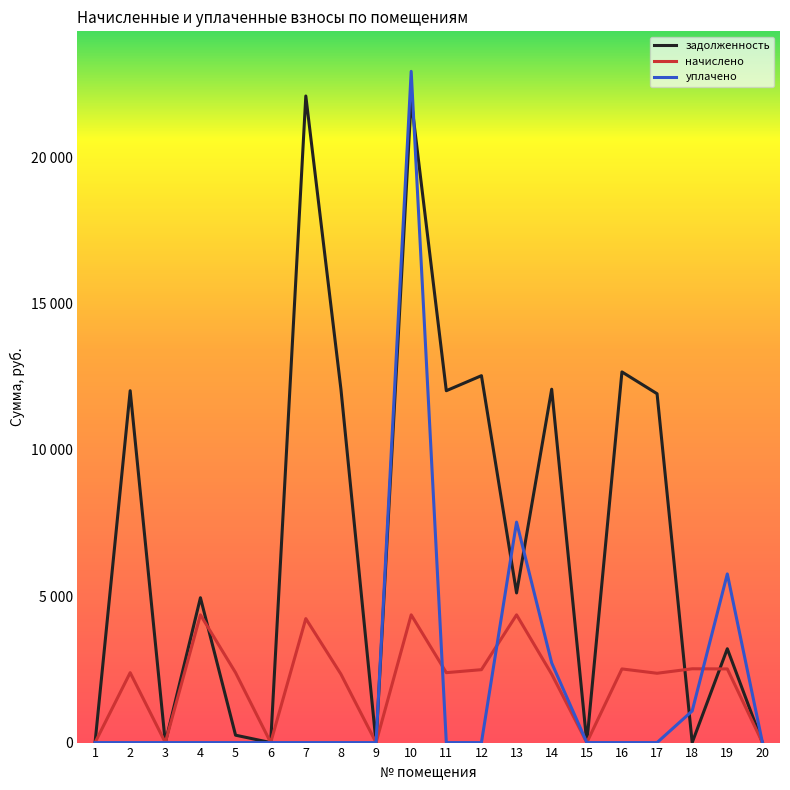

What is the difference between the second highest and minimum values in the начислено series?

4363.1